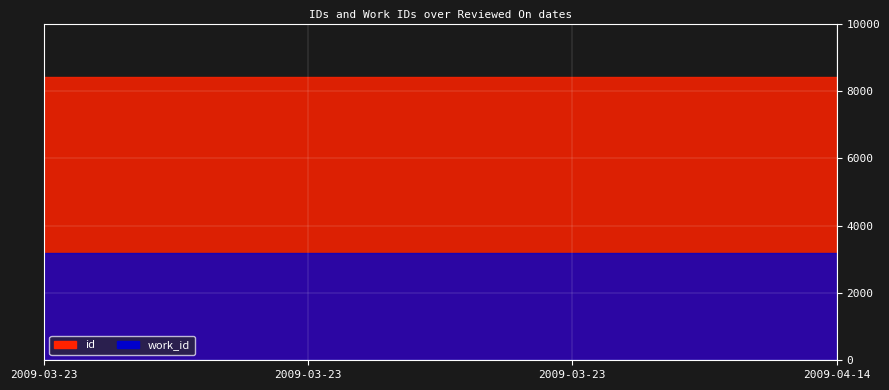

Which series has the largest total across all categories?

id